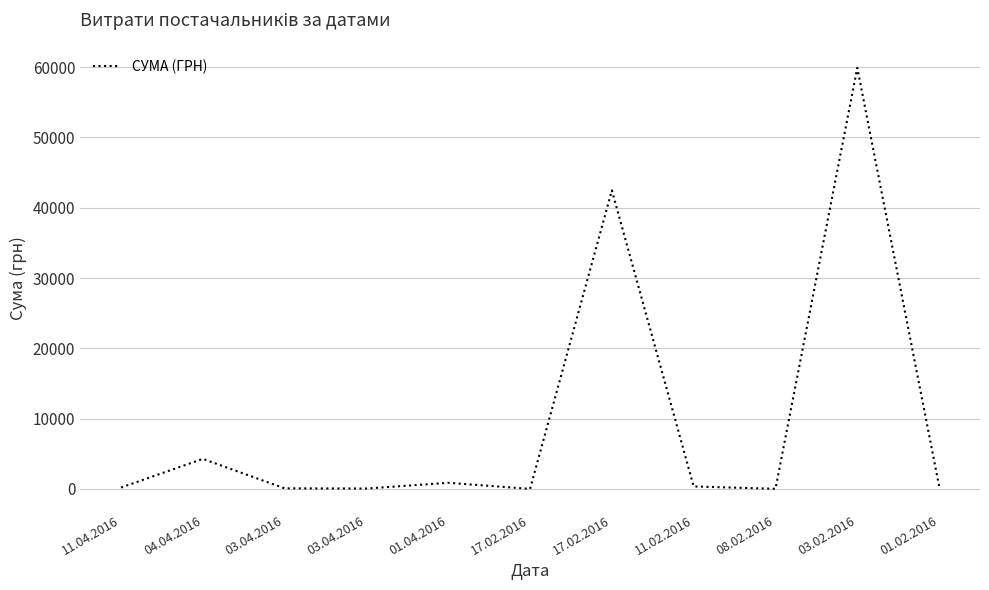

Does the chart display data point markers on the line(s)?

No